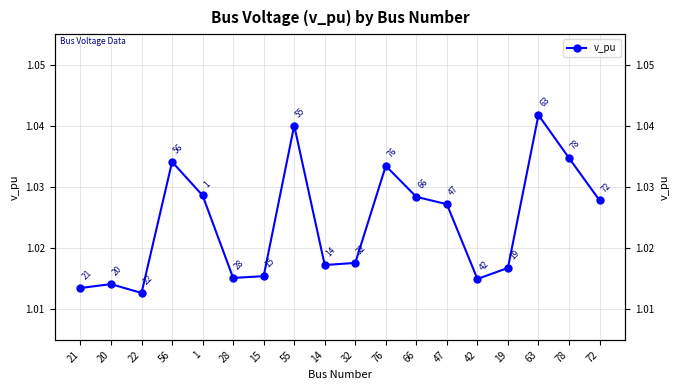

Approximately how many times larger is the value at 22 compared to 55?

1.0